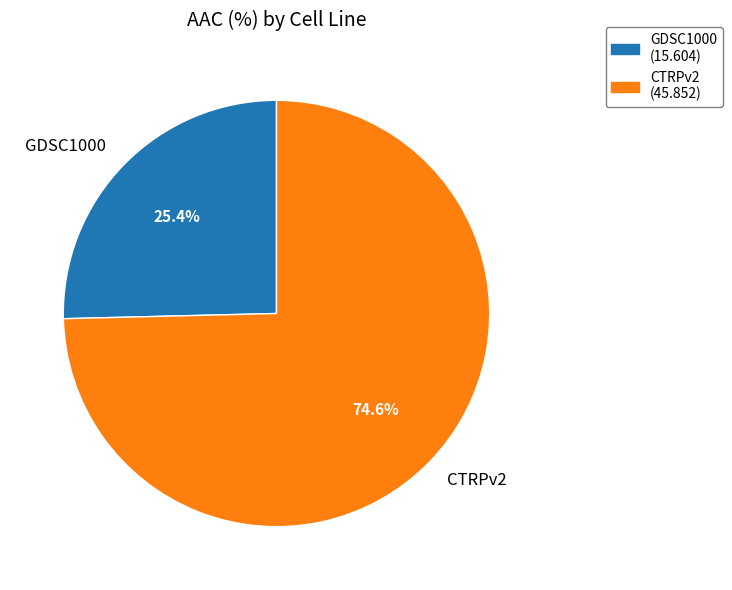

Is it true that GDSC1000 is 19% of the pie?

False